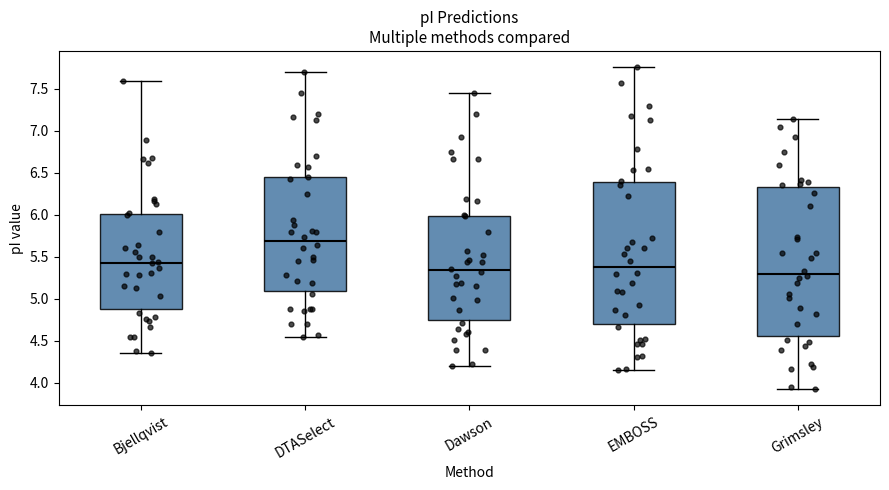

Reading left to right, read every box against the y-axis: the position of its median line, the range the box covers, and the ends of its whiskers. The values are not printed on the chart, so give them approximately, as read against the axis.

Bjellqvist: median 5.45, box 4.90 to 6.00, whiskers 4.35 to 7.60
DTASelect: median 5.70, box 5.10 to 6.45, whiskers 4.55 to 7.70
Dawson: median 5.35, box 4.75 to 6.00, whiskers 4.20 to 7.45
EMBOSS: median 5.40, box 4.70 to 6.40, whiskers 4.15 to 7.75
Grimsley: median 5.30, box 4.55 to 6.35, whiskers 3.90 to 7.15